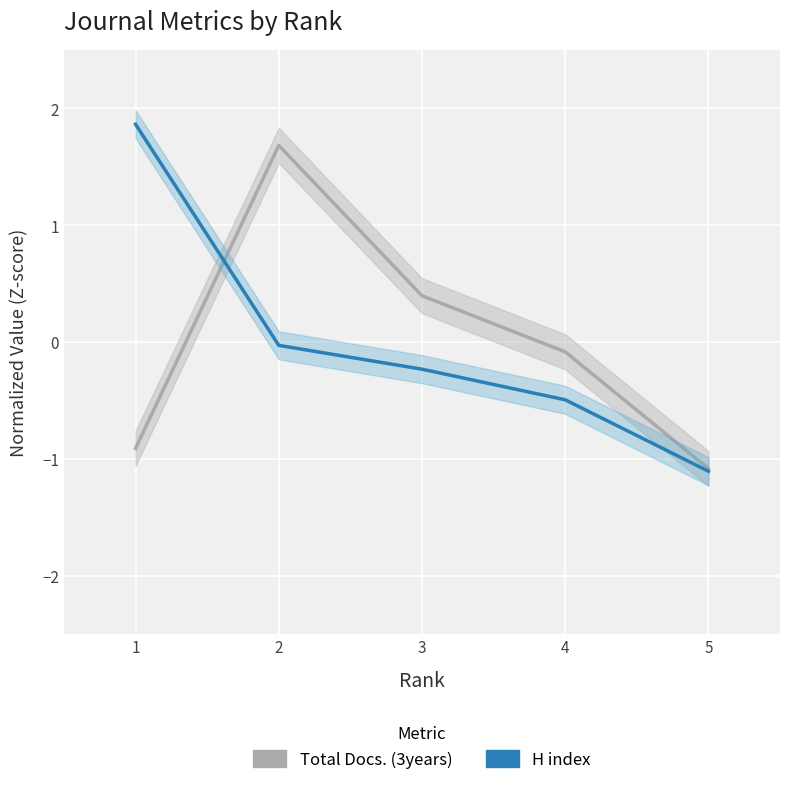

How many times do Total Docs. (3years) and H index cross each other?

1